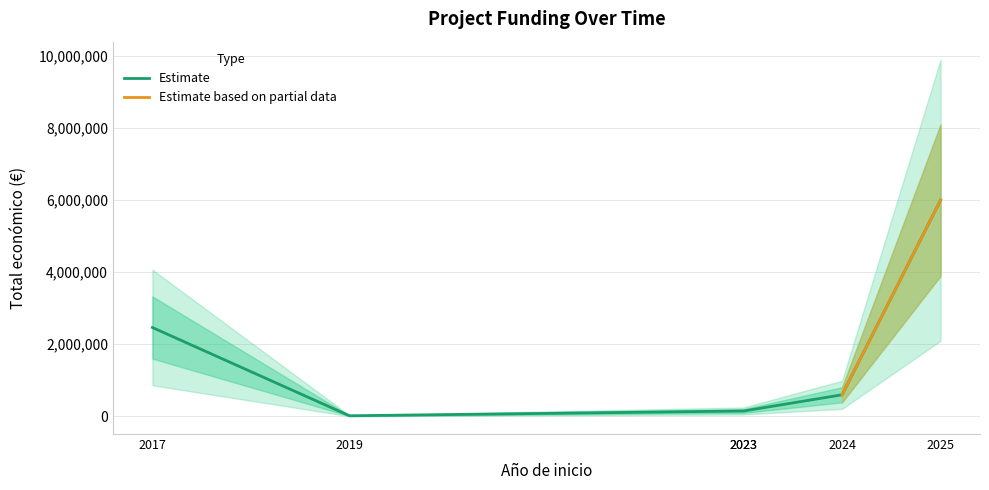

What is the smallest value displayed?

17917.6